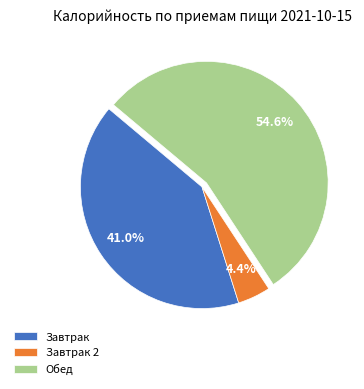

To the nearest percent, what is the average slice percentage?

33%